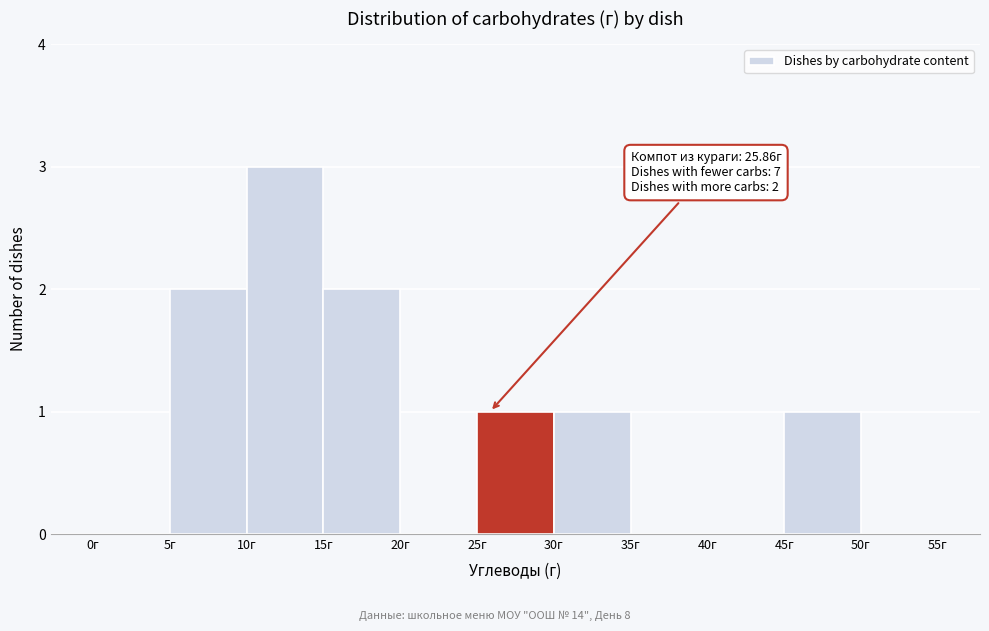

Which range on the x-axis has the tallest bar?

10 to 15